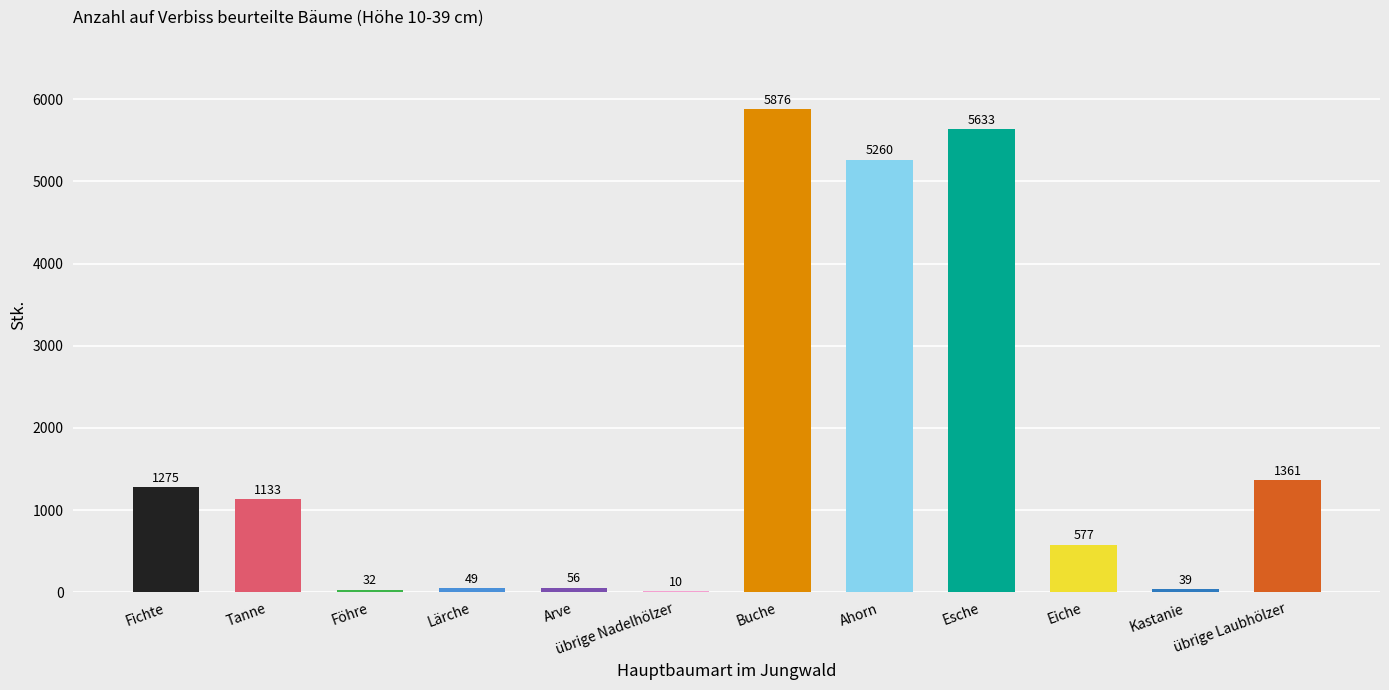

Reading right to left, transcribe all the data shown in this chart.

übrige Laubhölzer=1361	Kastanie=39	Eiche=577	Esche=5633	Ahorn=5260	Buche=5876	übrige Nadelhölzer=10	Arve=56	Lärche=49	Föhre=32	Tanne=1133	Fichte=1275